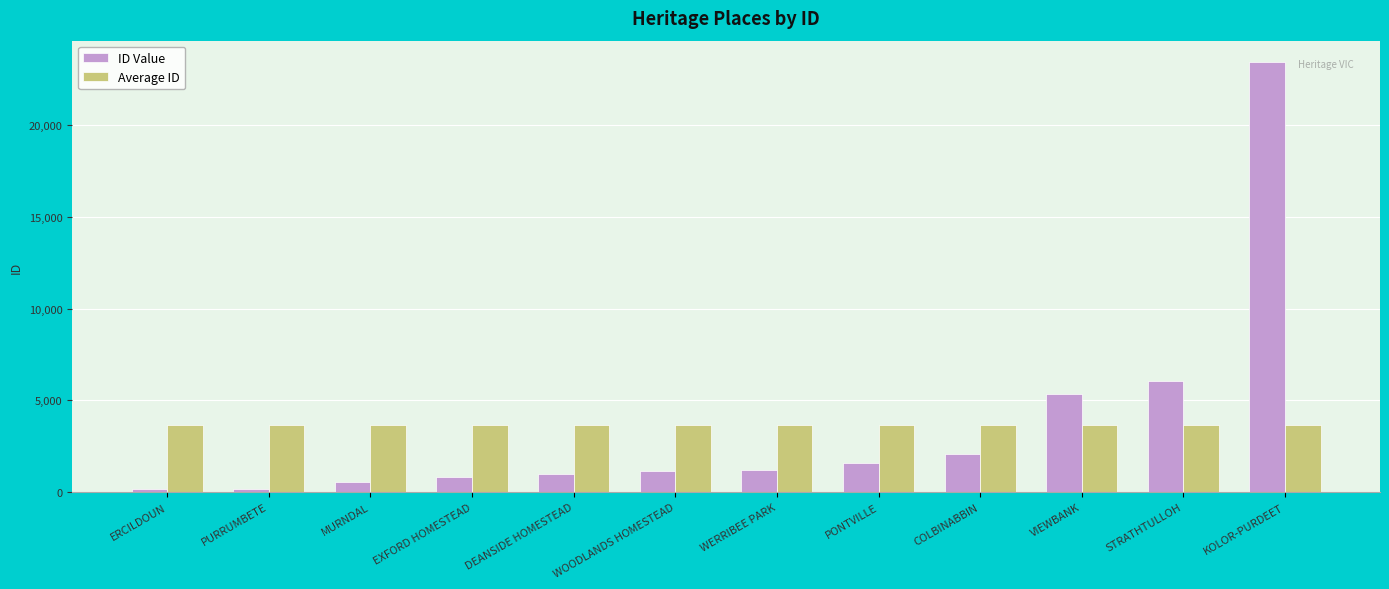

What is the sum of all ID Value values?

43651